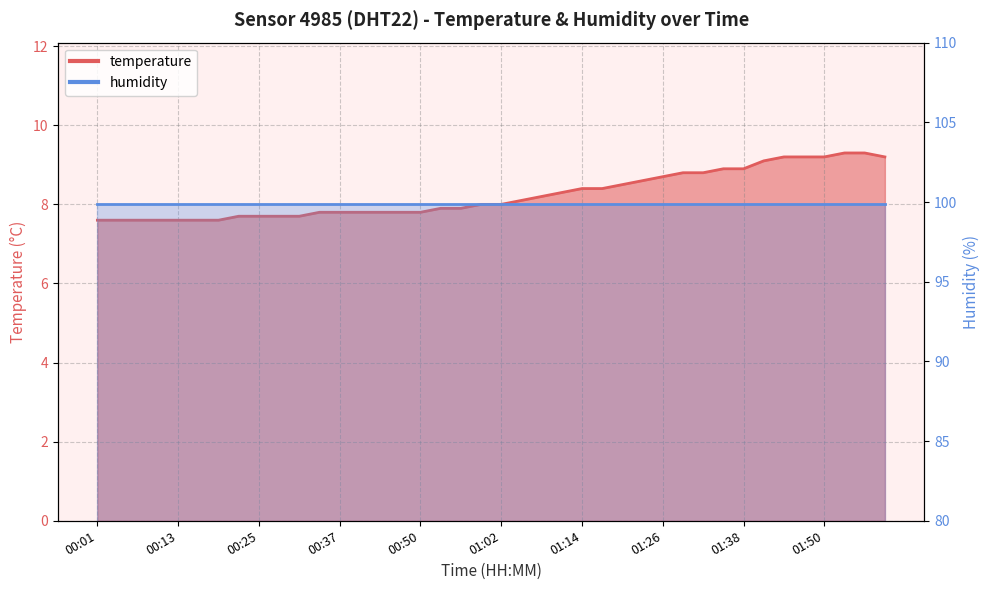

The chart shows a value of 8.4 at 01:17. True or false?

True